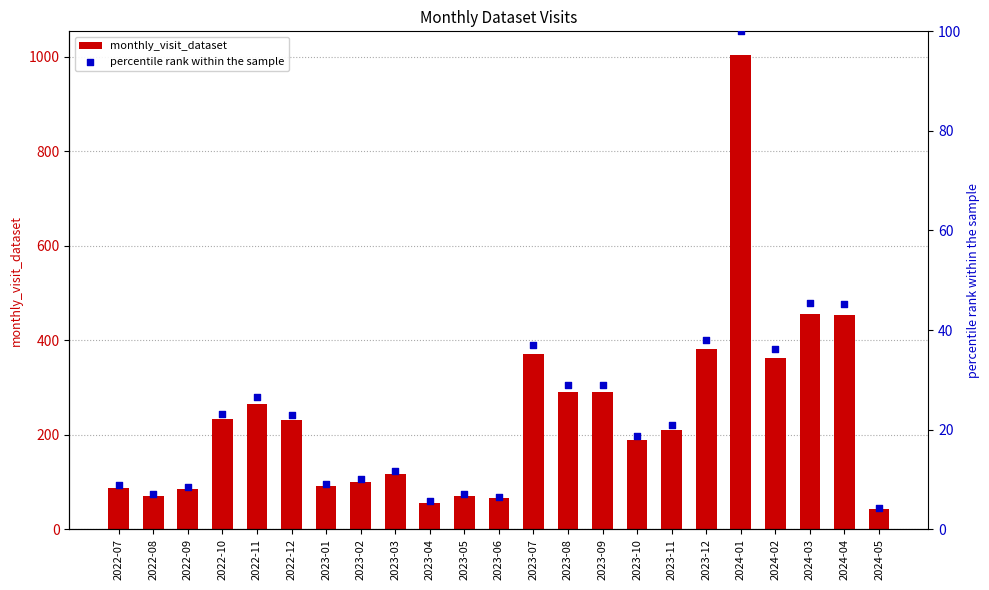

Which series has the largest total across all categories?

monthly_visit_dataset